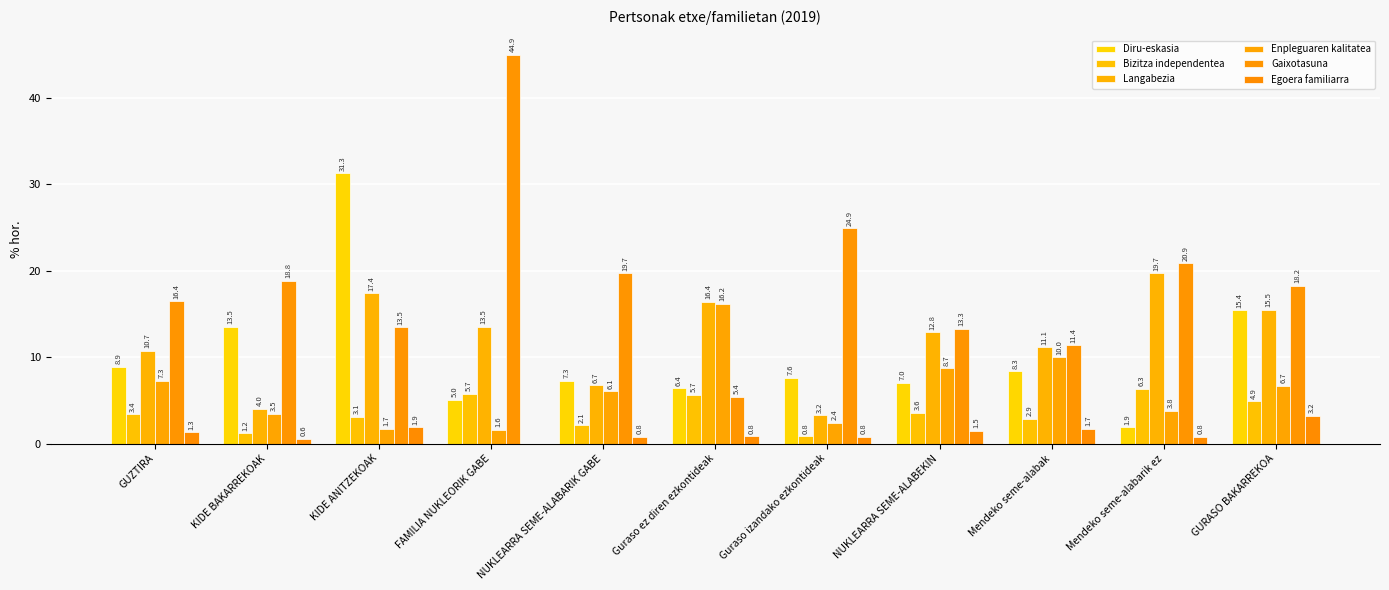

How many data points does each series have?

11